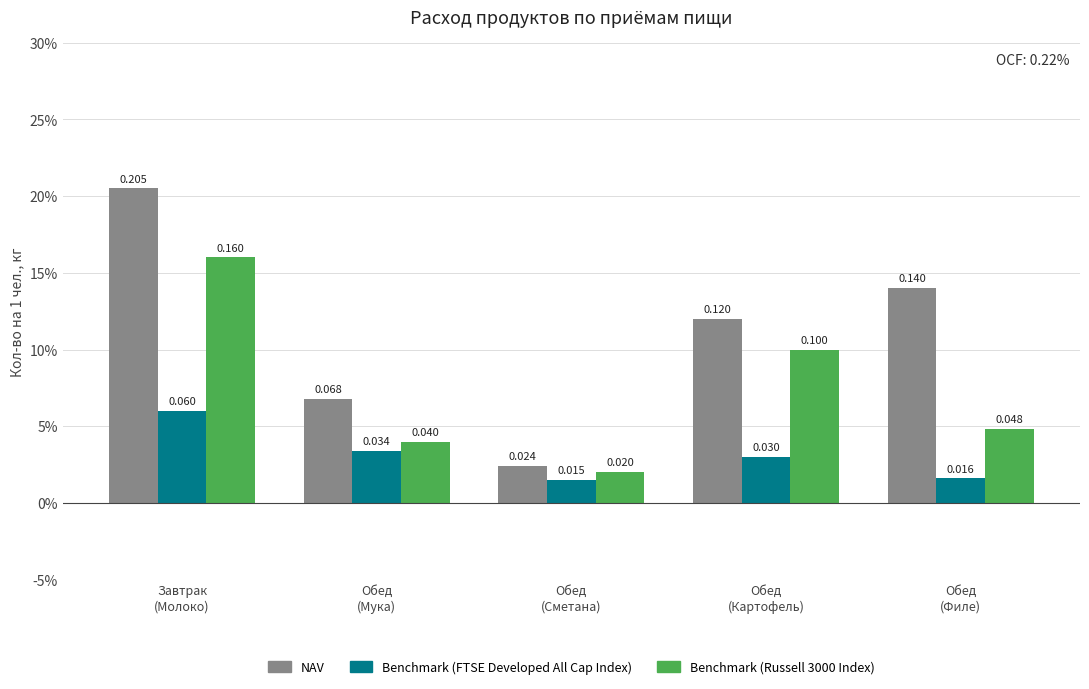

Is it true that NAV equals 0.1 at Обед
(Филе)?

True